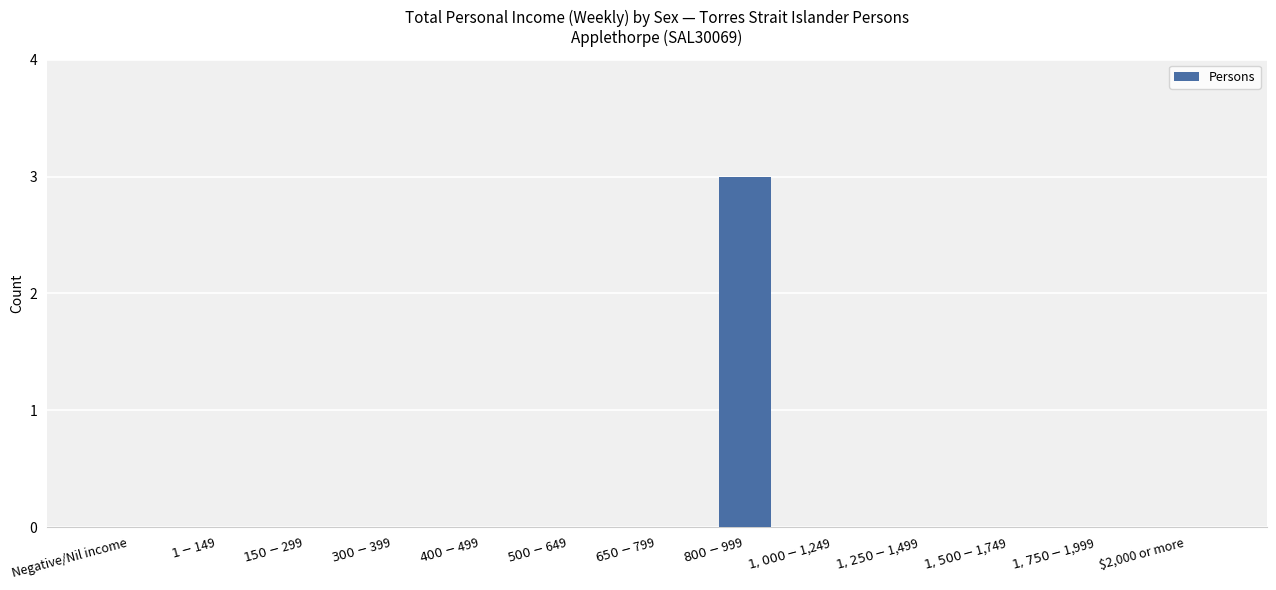

The value at $2,000 or more is -1. True or false?

False